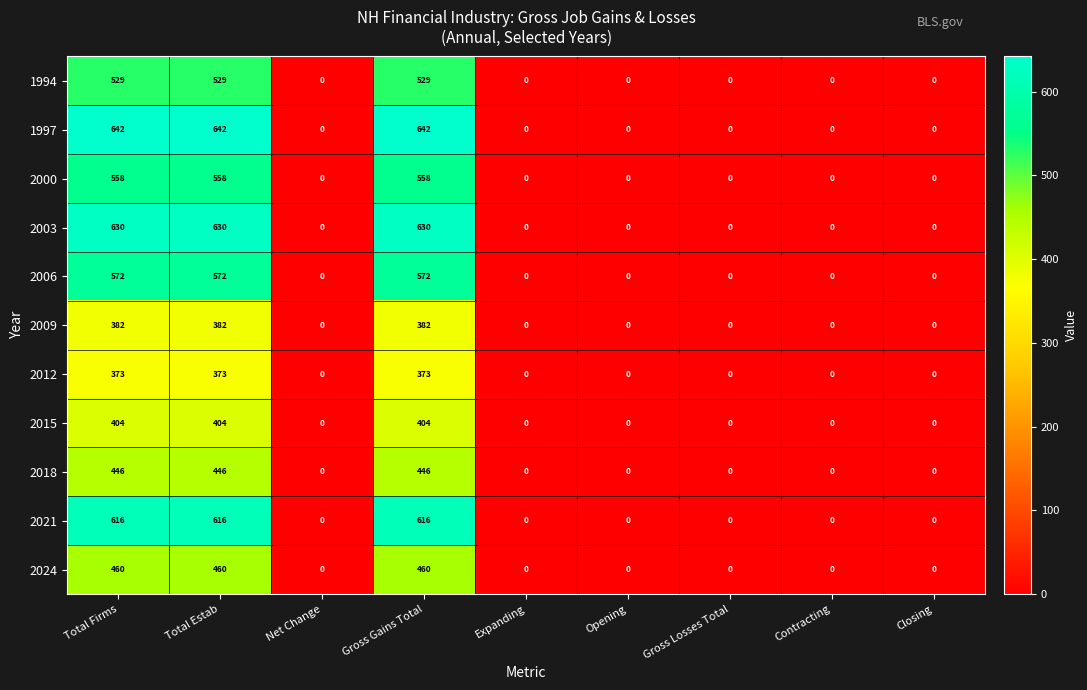

What is the greatest value displayed?

642